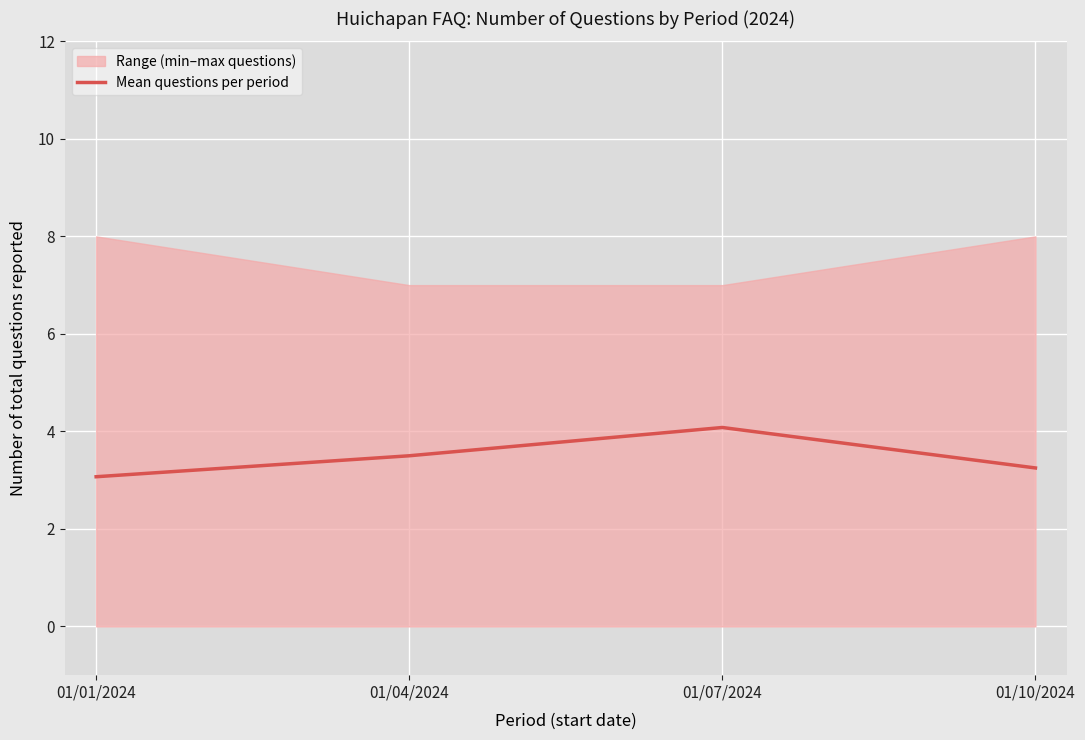

What is the change in value from 01/01/2024 to 01/07/2024?

+1.0